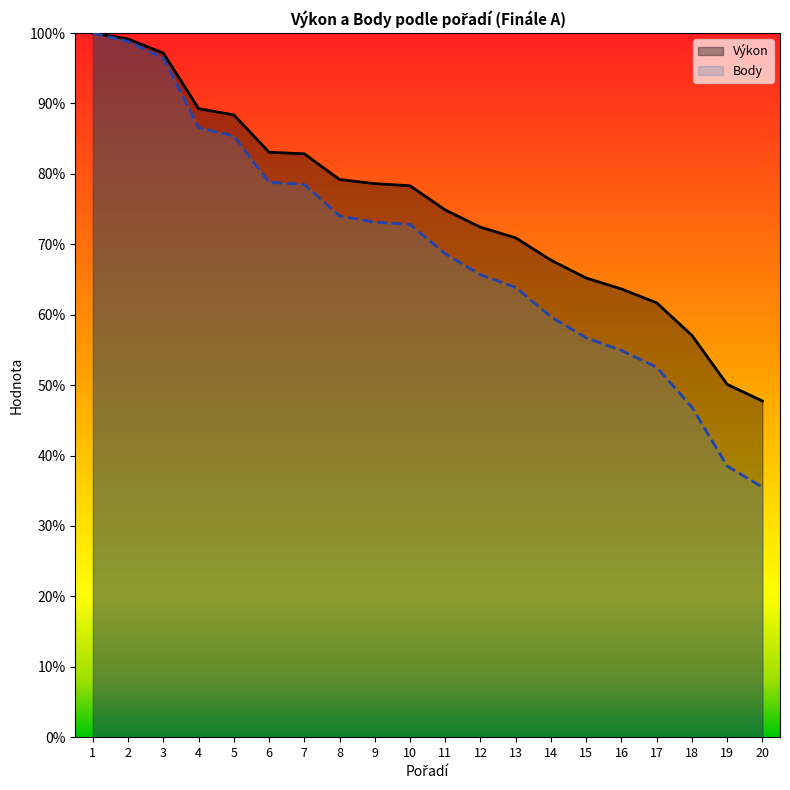

What is the greatest value displayed?

100.0